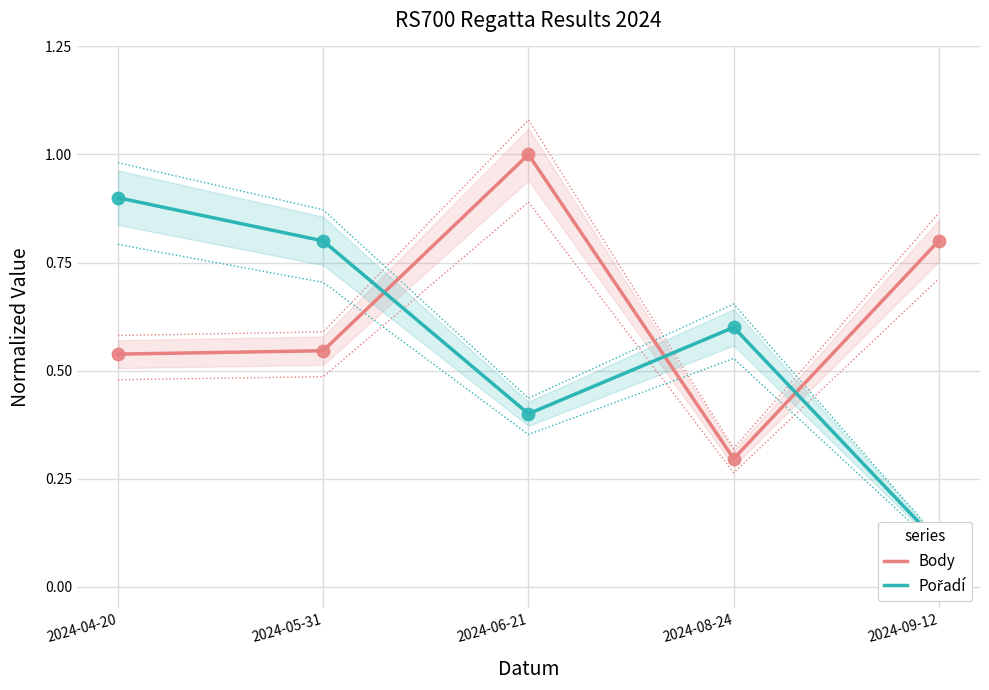

Which series has the largest Y range (max minus min)?

Pořadí